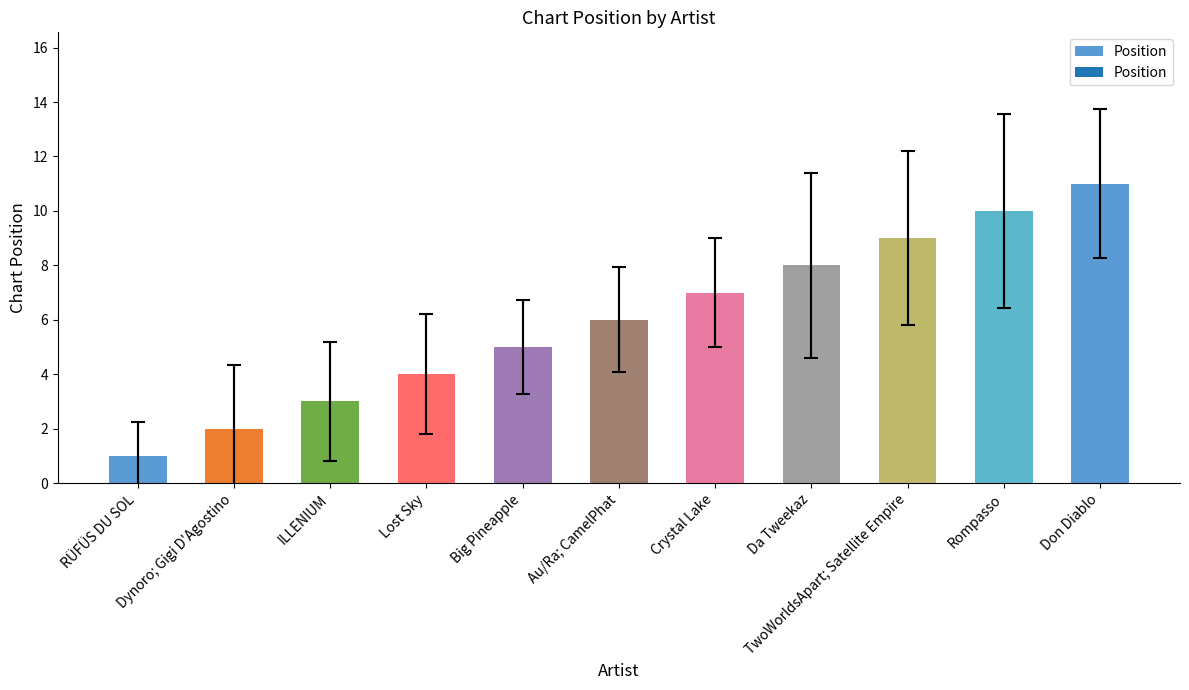

Are the bars horizontal?

No